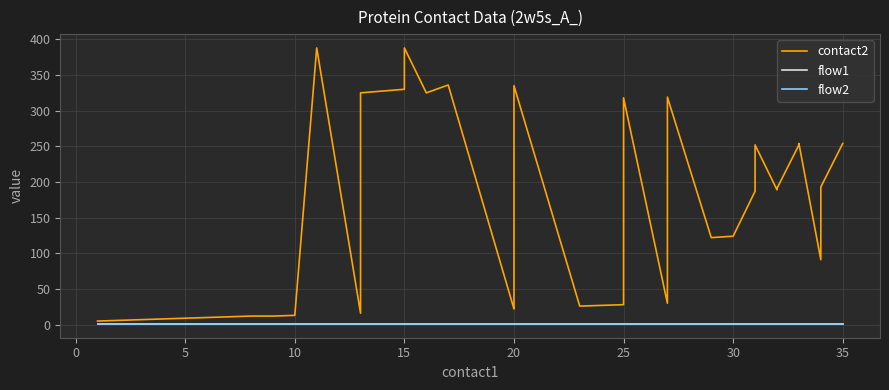

The flow2 series shows 1 at 5. True or false?

True